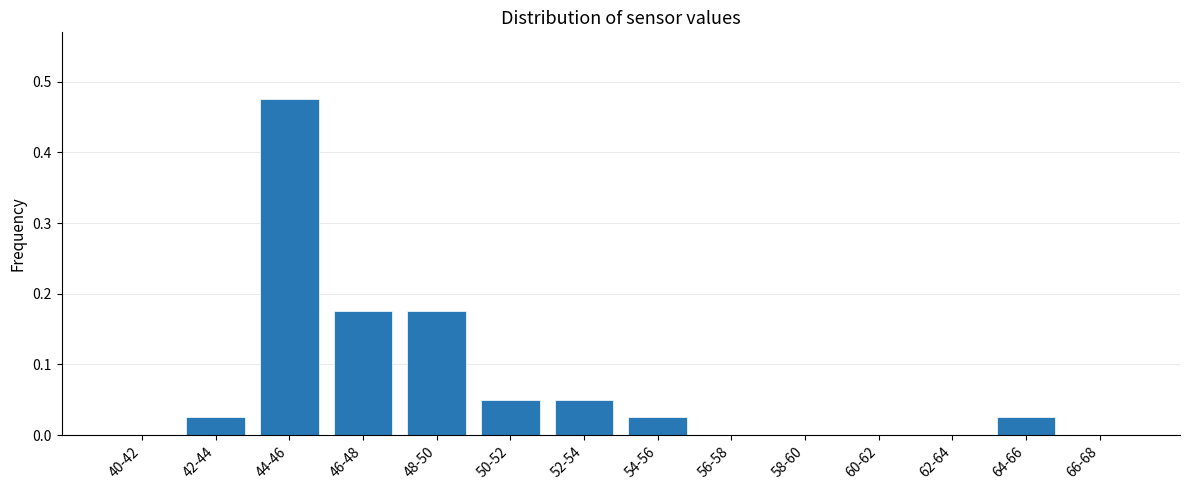

Between 52-54 and 66-68, which is larger?

52-54